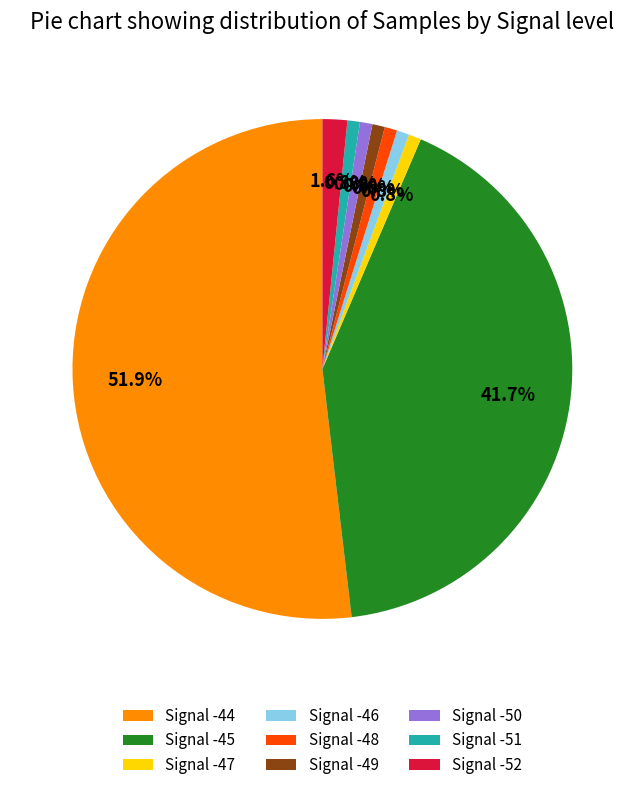

How many slices are in this pie chart?

9